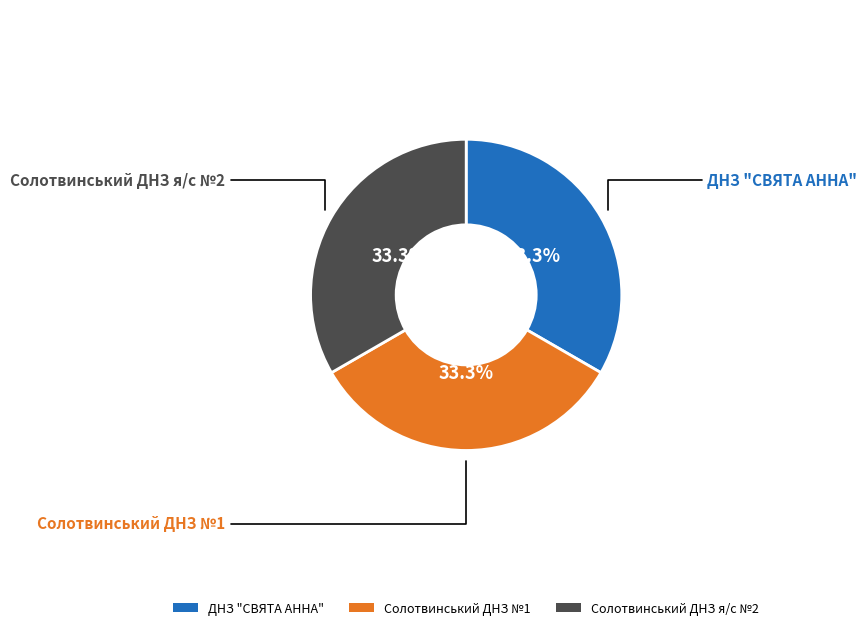

Is it true that Солотвинський ДНЗ №1 is 24% of the pie?

False